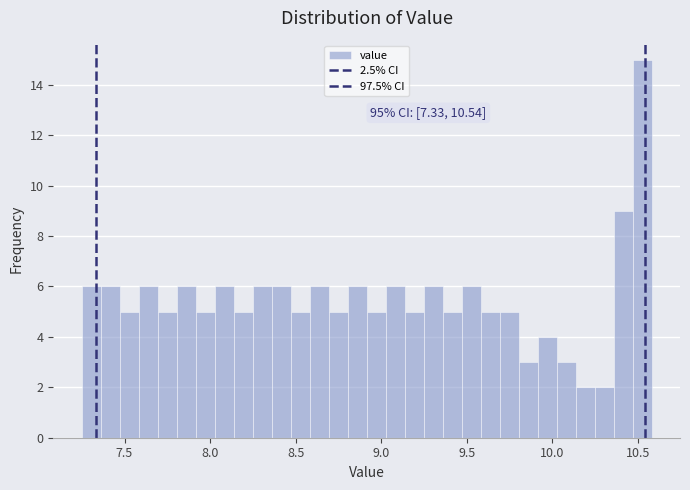

Around what value on the x-axis is the tallest bar? Give the approximate position of its centre, as read against the axis.

10.50